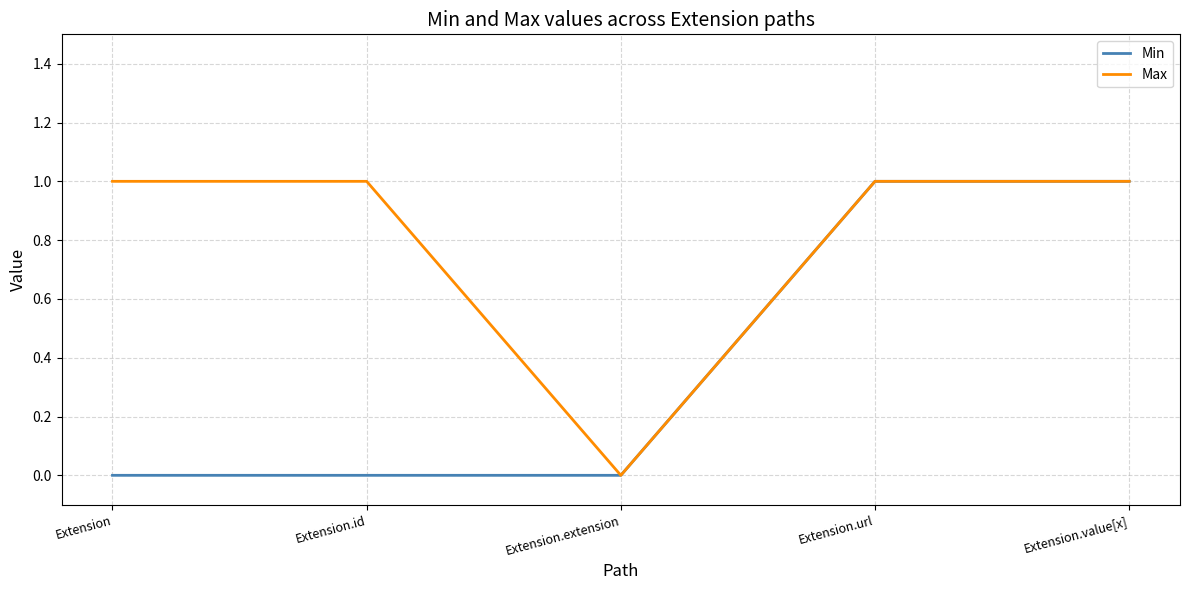

What position from the left is Extension.url?

4